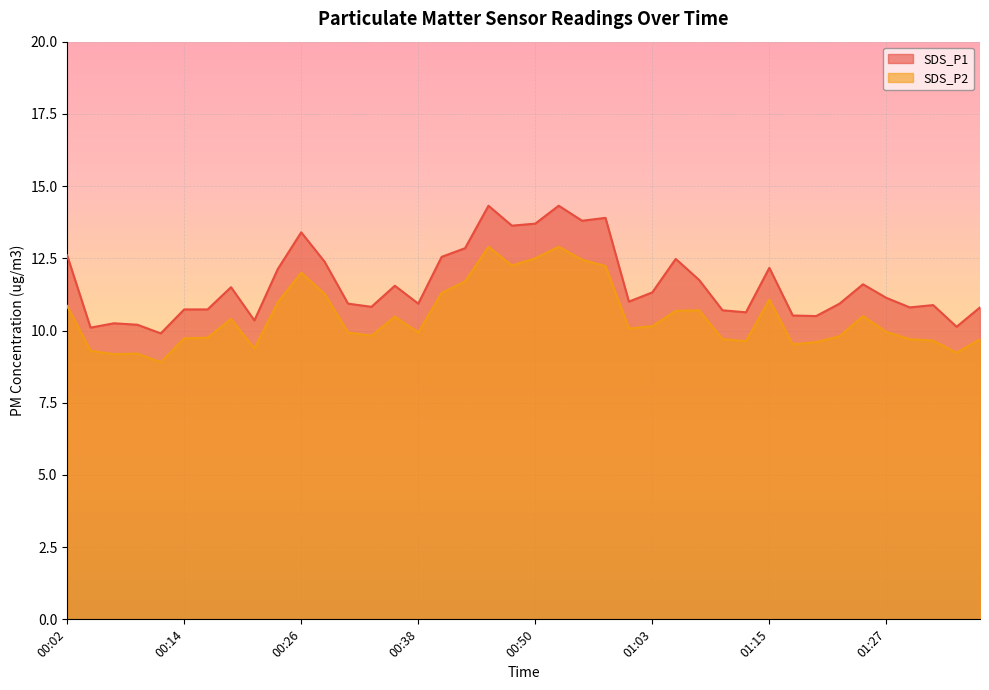

How many lines are shown in the chart?

2